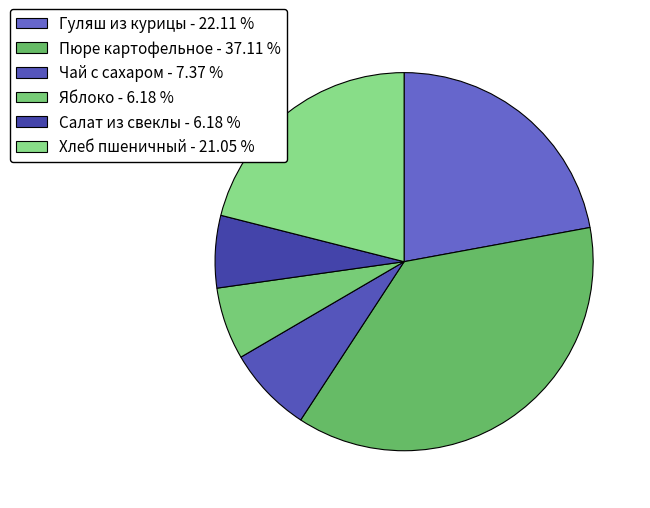

Does Яблоко account for over 50% of the chart?

No